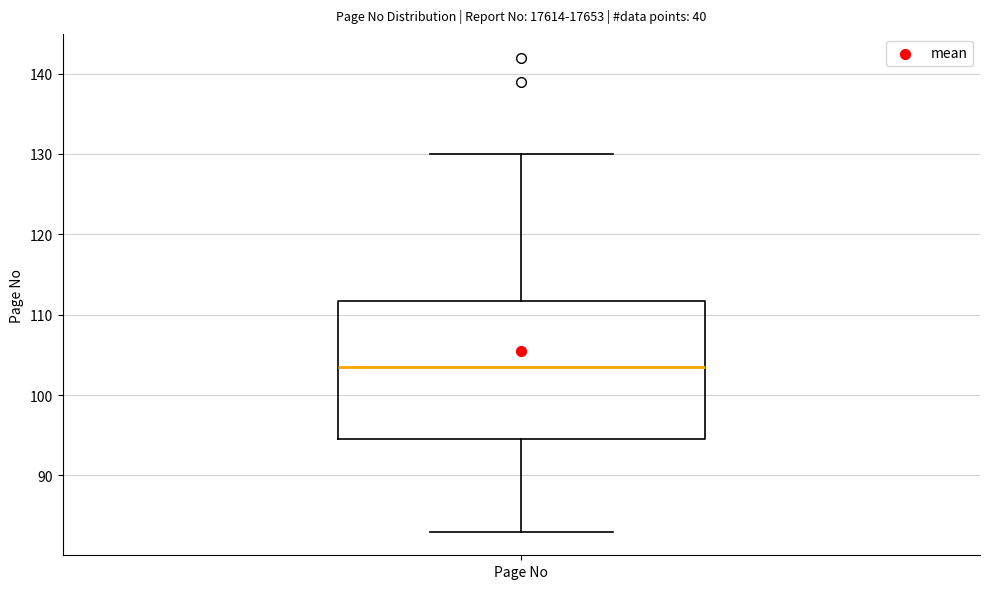

Transcribe this box plot: give where the median line is, the range the box spans, and where the two whiskers end, as read against the y-axis. The values are not printed on the chart, so give them approximately, as read against the axis.

median 104, box 95 to 112, whiskers 83 to 130